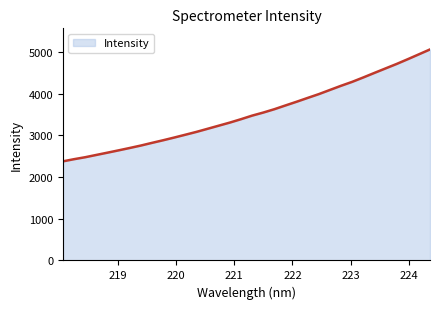

What is the minimum value shown in the chart?

2379.5